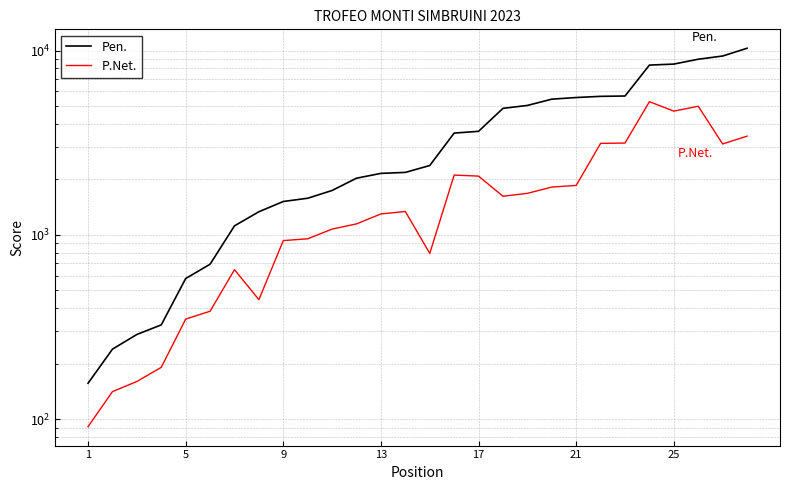

Reading left to right, transcribe all the data shown in this chart.

Pen.: 156.5	239.7	288.0	324.7	579.3	693.0	1119.3	1335.0	1517.5	1580.3	1741.5	2030.2	2156.3	2182.6	2379.0	3567.6	3647.0	4860.0	5040.0	5451.0	5565.0	5646.6	5670.0	8345.6	8451.0	8980.2	9345.0	10299.0
P.Net.: 91.0	141.0	160.0	191.0	349.0	385.0	647.0	445.0	931.0	952.0	1075.0	1147.0	1299.0	1339.0	793.0	2111.0	2084.0	1620.0	1680.0	1817.0	1855.0	3137.0	3150.0	5282.0	4695.0	4989.0	3115.0	3433.0